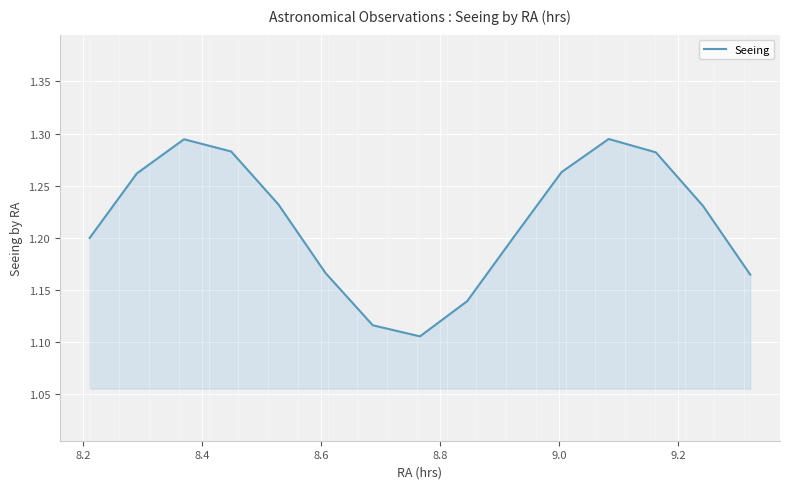

How many distinct data groups are displayed?

1